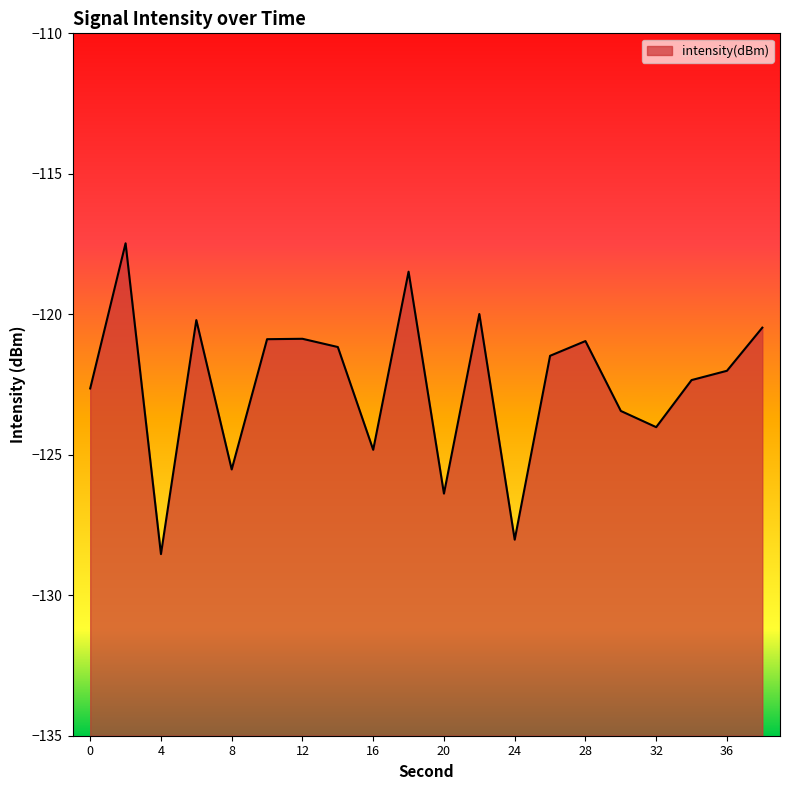

What is the smallest value displayed?

-128.5